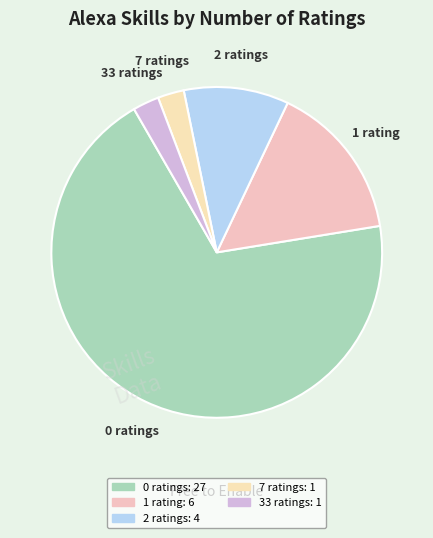

Is there any slice that represents more than half of the pie?

Yes